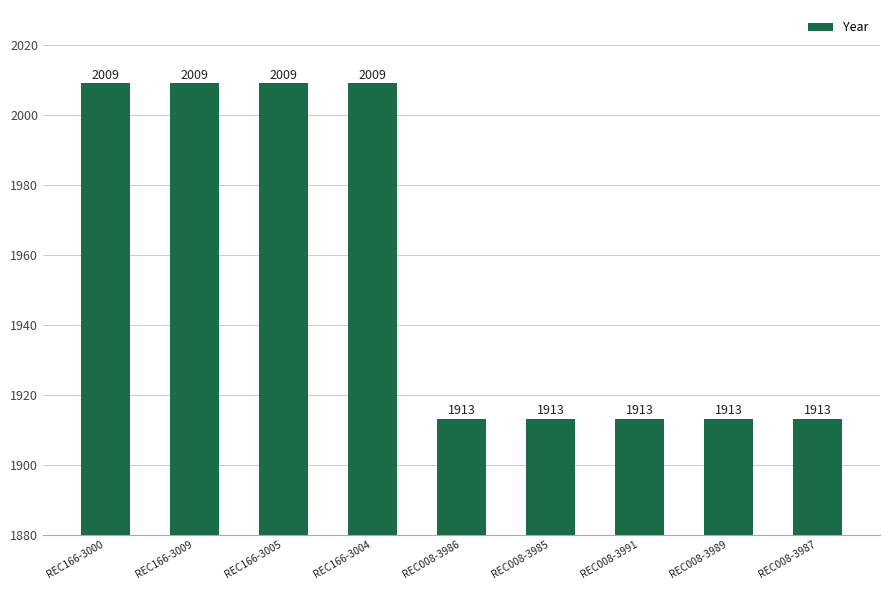

What is the label of the 6th bar from the right?

REC166-3004